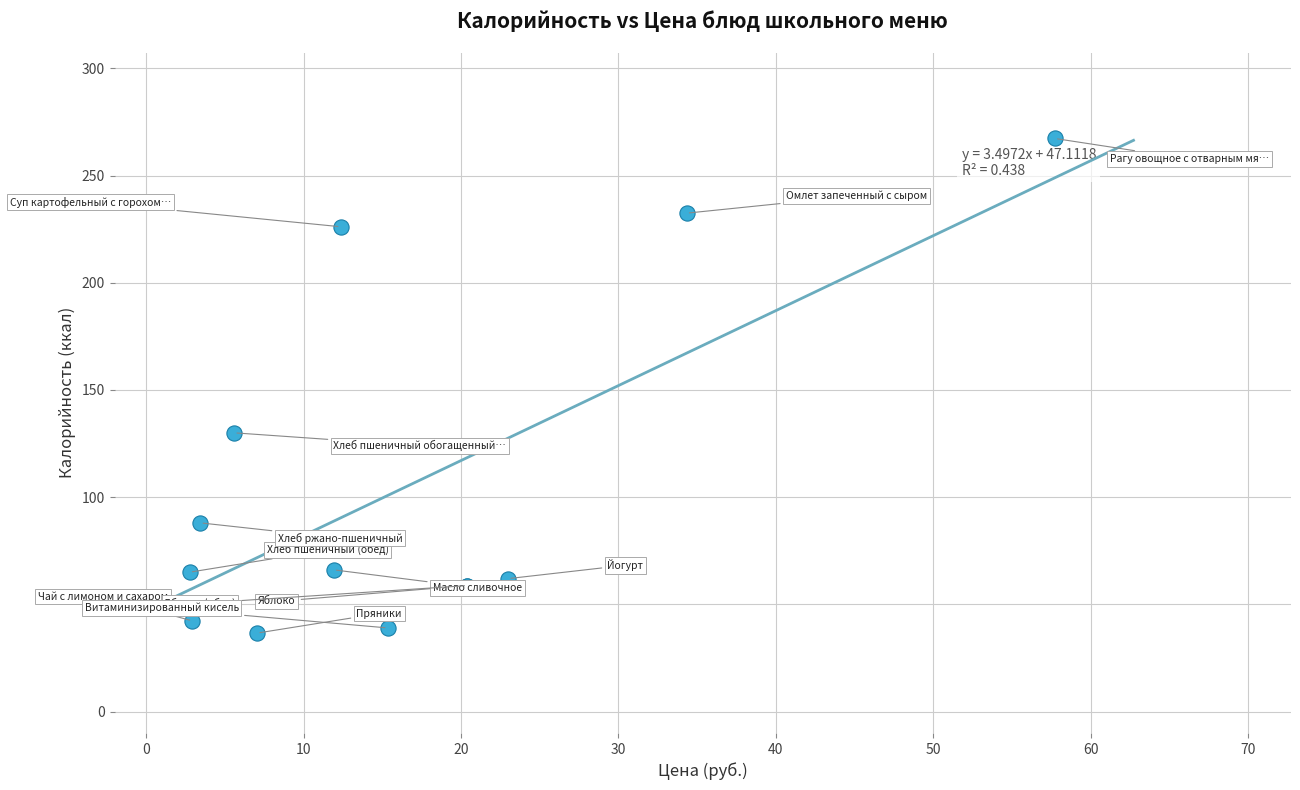

What Y value in the scatter plot is closest to 151?

130.0